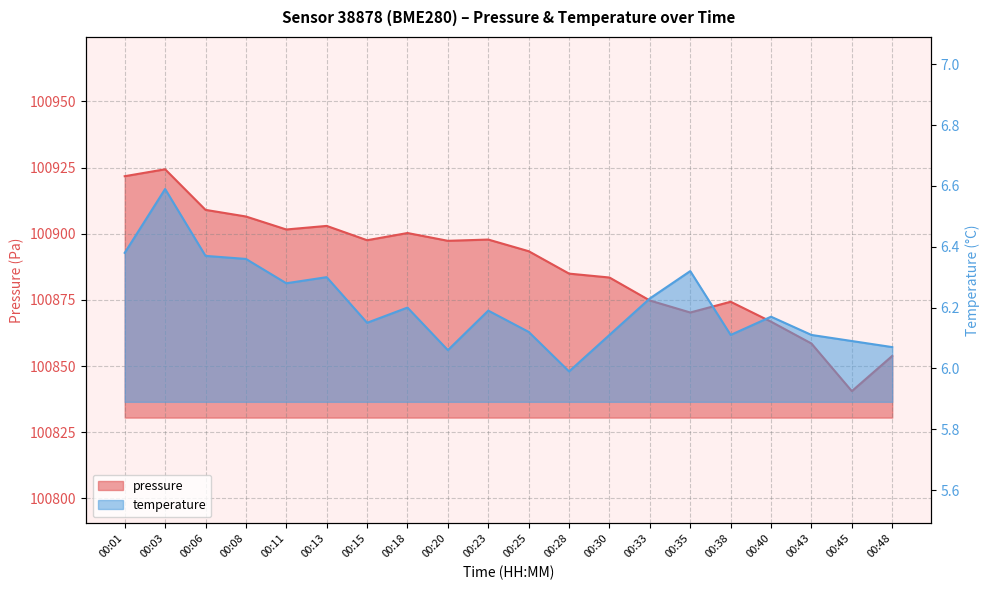

Reading left to right, extract all data points from this chart.

pressure: 00:01=100921.7	00:03=100924.3	00:06=100909.0	00:08=100906.5	00:11=100901.6	00:13=100902.9	00:15=100897.5	00:18=100900.2	00:20=100897.3	00:23=100897.8	00:25=100893.4	00:28=100884.9	00:30=100883.4	00:33=100874.8	00:35=100870.2	00:38=100874.3	00:40=100866.8	00:43=100858.5	00:45=100840.5	00:48=100853.8
temperature: 00:01=6.4	00:03=6.6	00:06=6.4	00:08=6.4	00:11=6.3	00:13=6.3	00:15=6.2	00:18=6.2	00:20=6.1	00:23=6.2	00:25=6.1	00:28=6.0	00:30=6.1	00:33=6.2	00:35=6.3	00:38=6.1	00:40=6.2	00:43=6.1	00:45=6.1	00:48=6.1